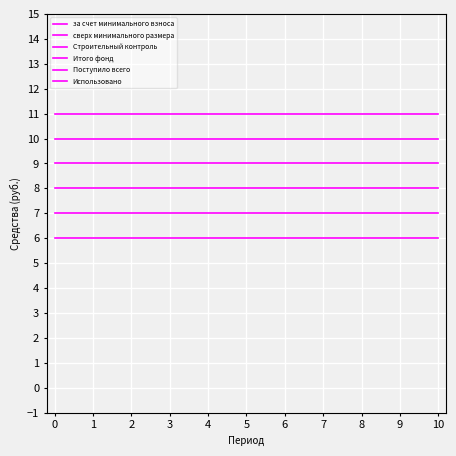

What is the highest value of the за счет минимального взноса series?

10